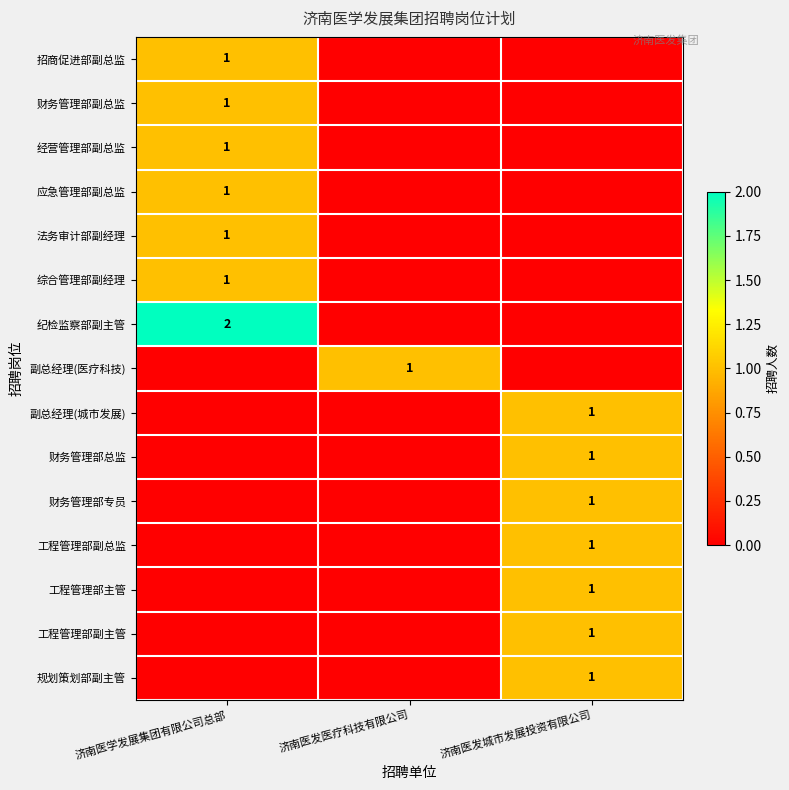

Is it true that 纪检监察部副主管 equals 3 at 济南医学发展集团有限公司总部?

False